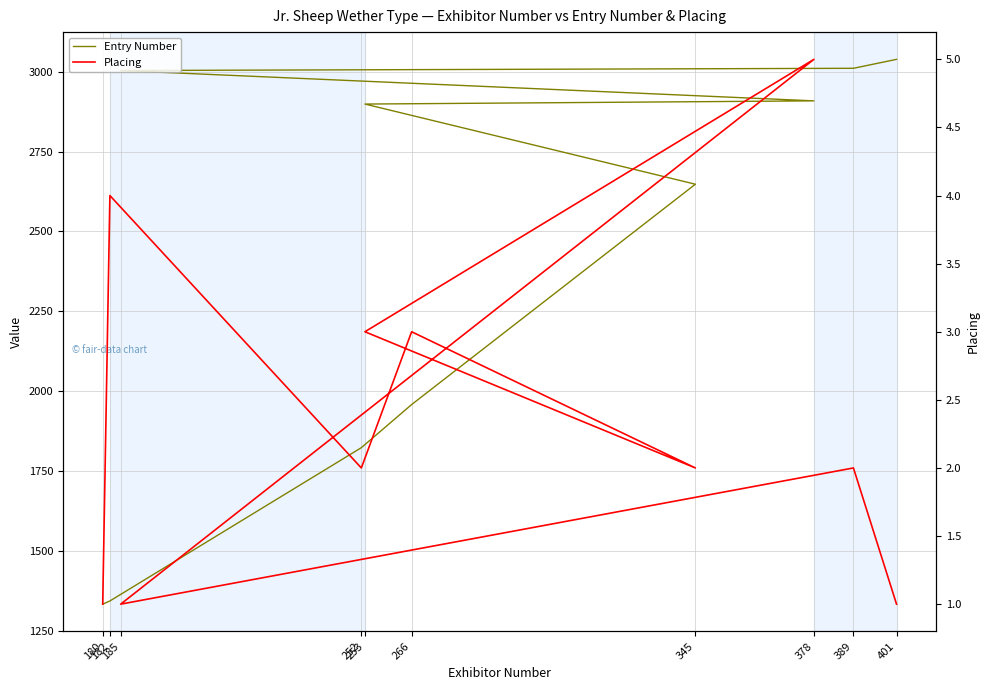

The value of Entry Number at 185 is 1097. True or false?

False